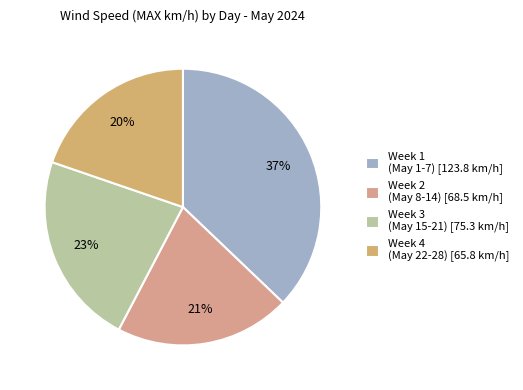

How many slices are in this pie chart?

4